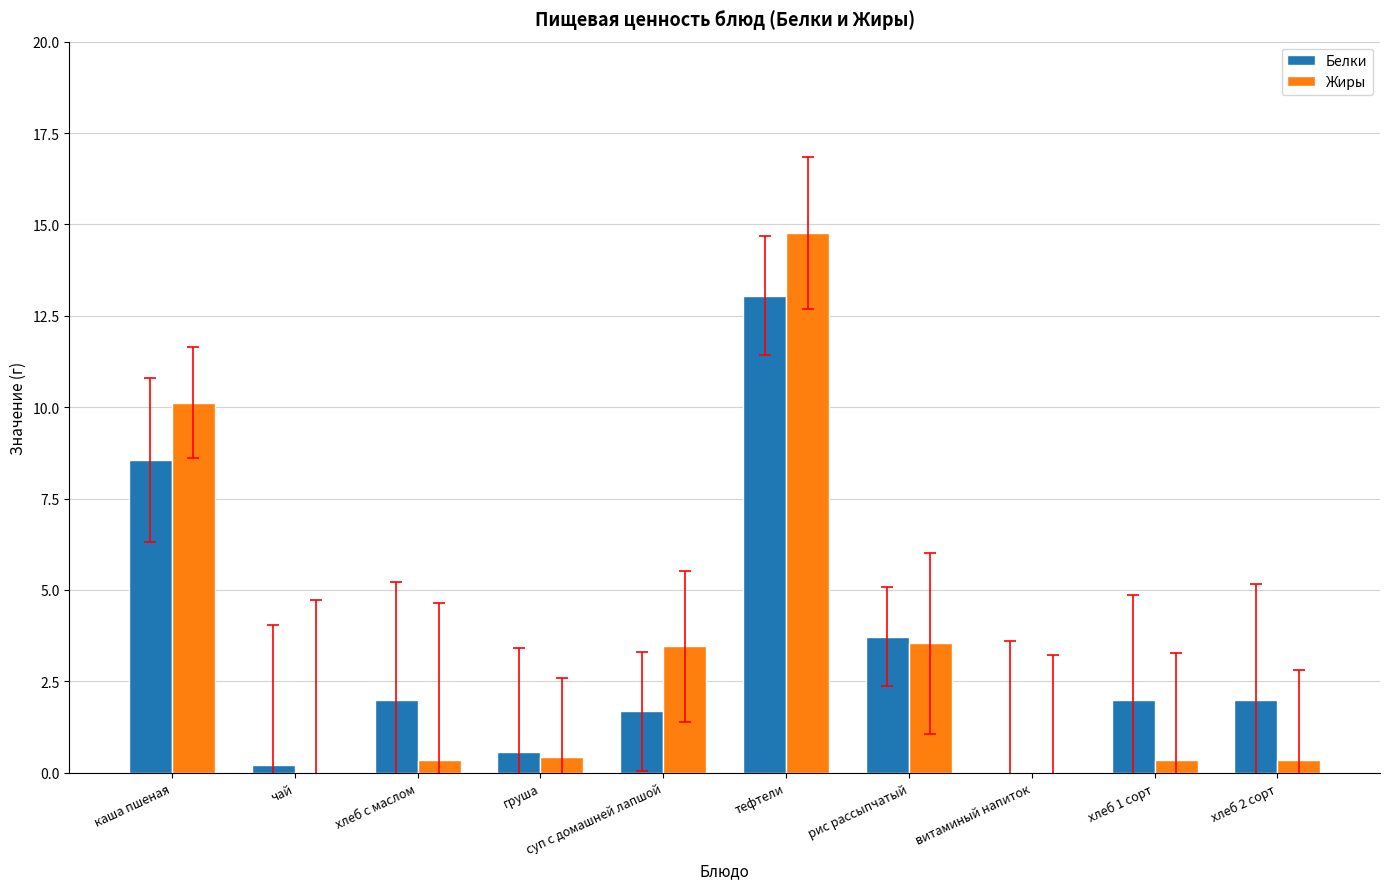

What is the sum of all Белки values?

33.7